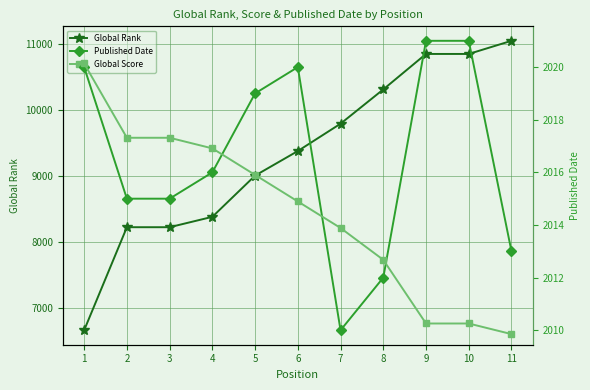

What is the value of the Global Rank point at the 2nd from the left?

8227